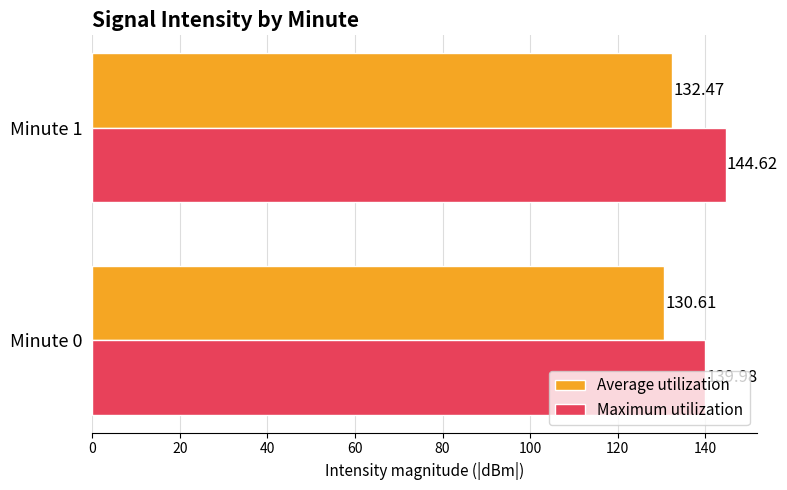

What is the average value of the Average utilization series?

131.5